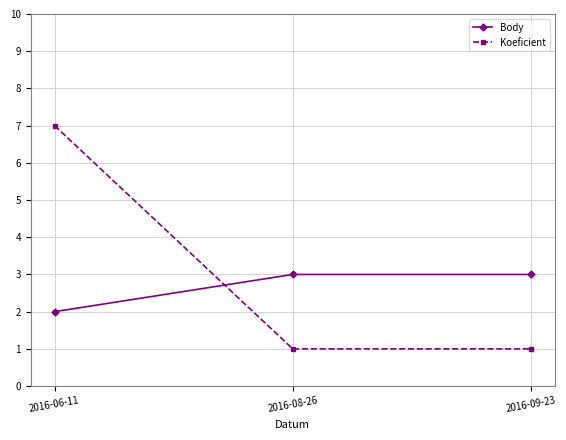

How many data points in Body are less than 3?

1